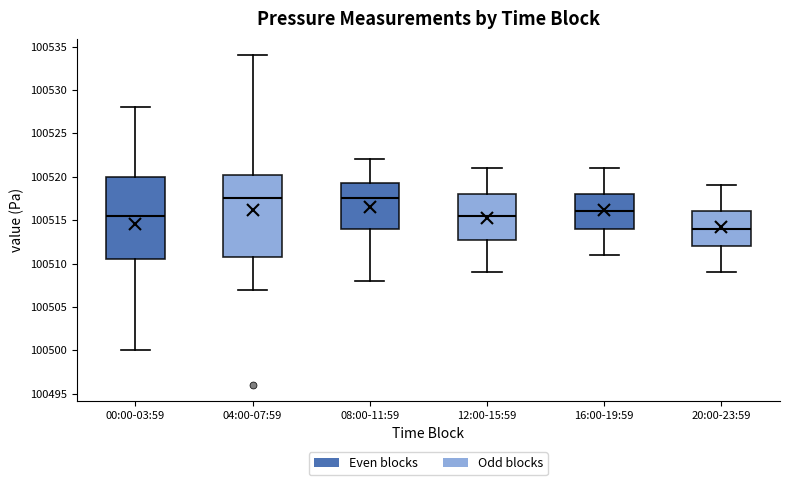

Which box has the lowest median line?

20:00-23:59